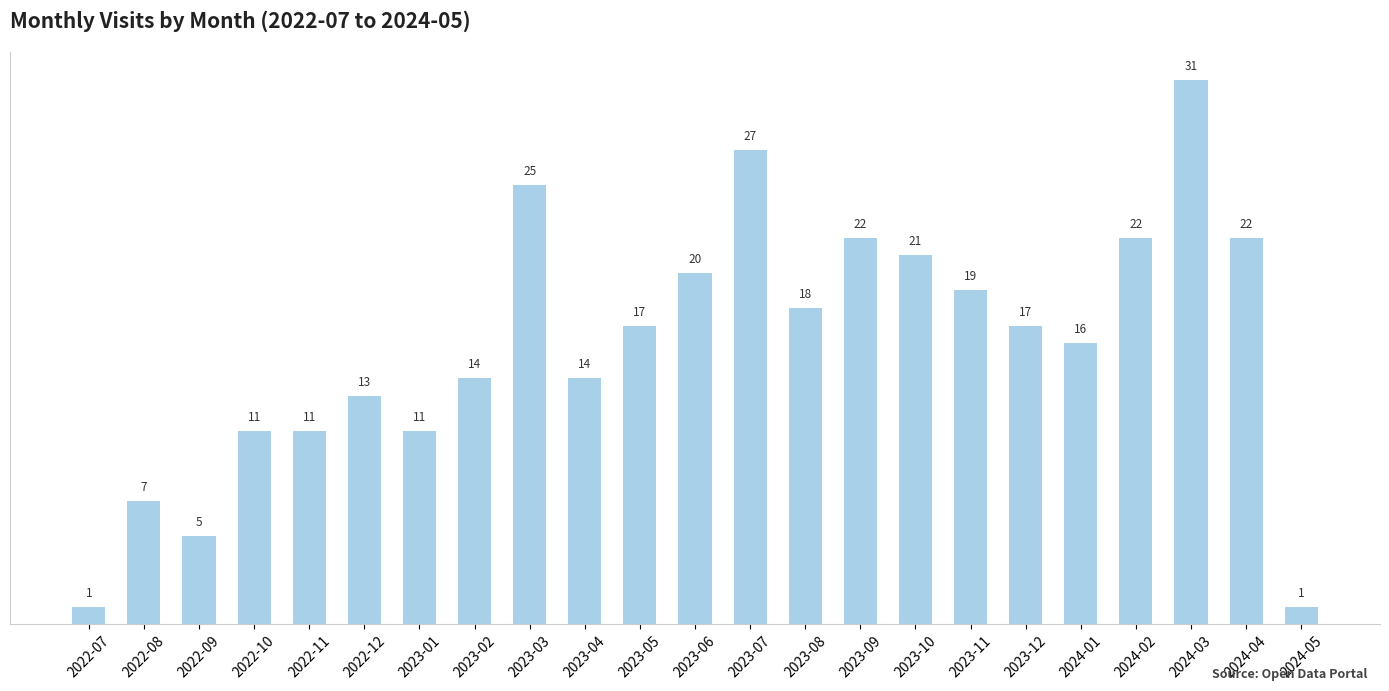

The chart shows a value of 31 at 2024-03. True or false?

True